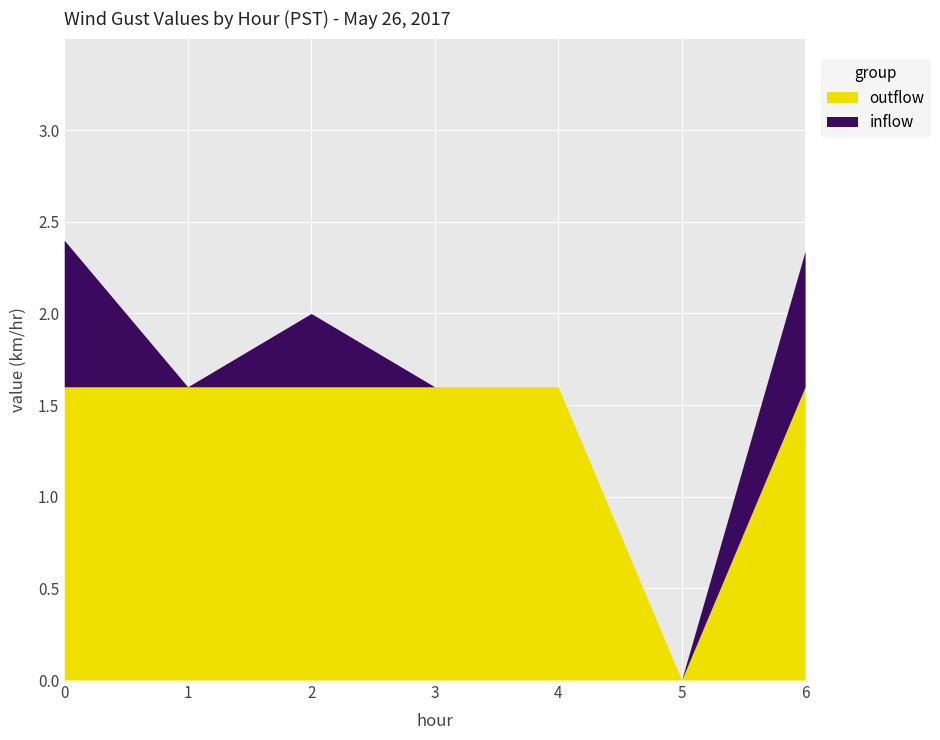

What is the total value across all series at 1?

1.6